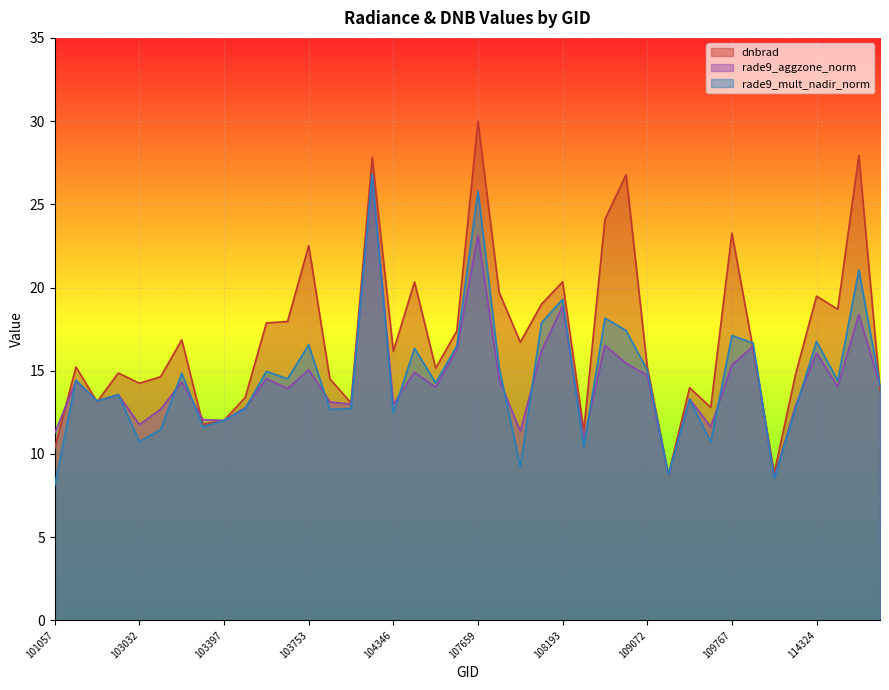

Between 103643 and 110472, which series saw the biggest shift?

dnbrad